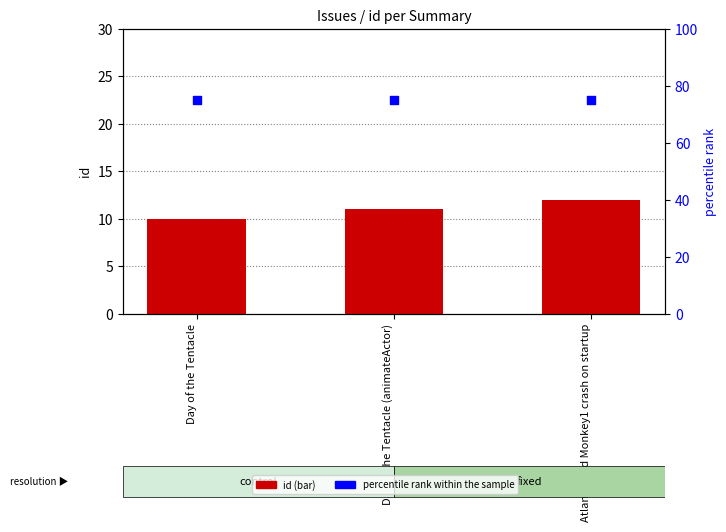

At which category is the sum across all series the highest?

Atlantis and Monkey1 crash on startup